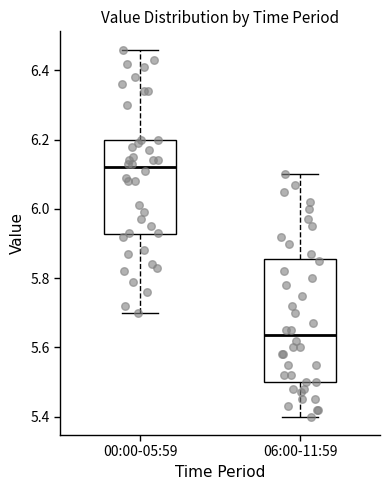

Which box is the tallest, from its lower edge to its upper edge?

06:00-11:59